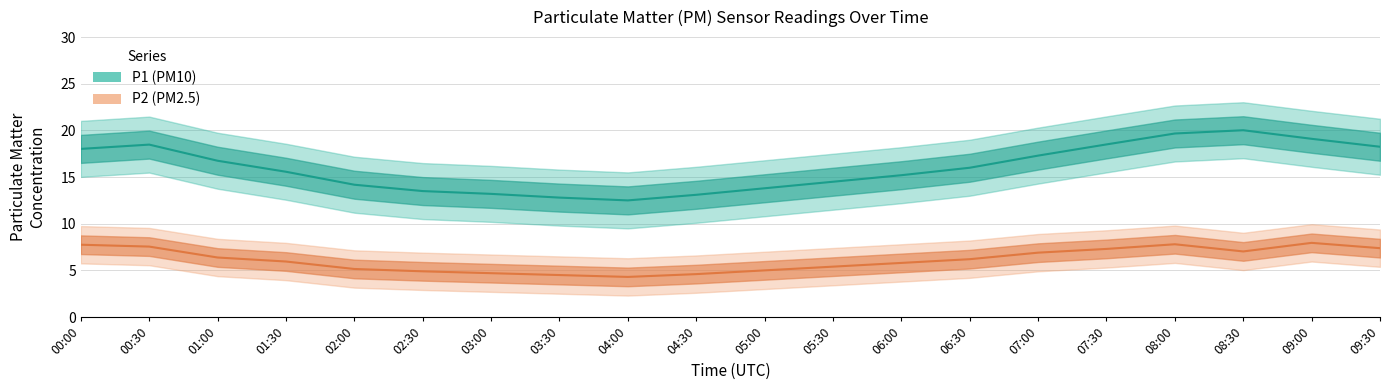

Is it true that P2 (PM2.5) equals 2.0 at 08:30?

False